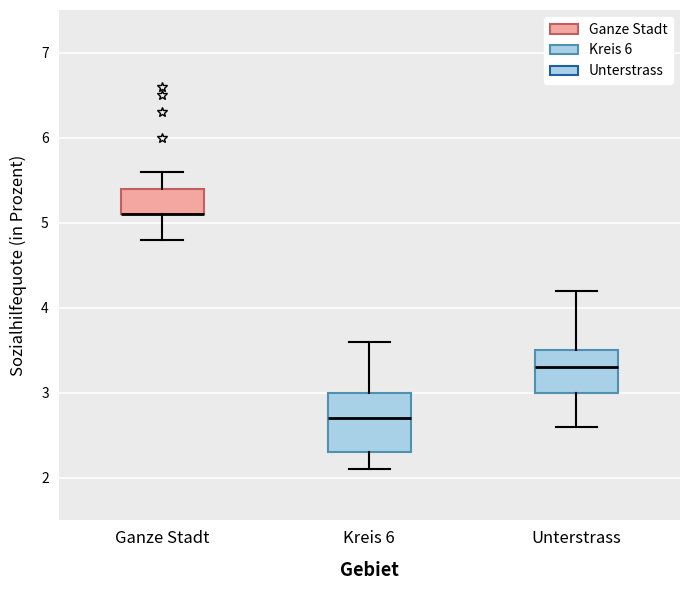

Reading left to right, read every box against the y-axis: the position of its median line, the range the box covers, and the ends of its whiskers. The values are not printed on the chart, so give them approximately, as read against the axis.

Ganze Stadt: median 5.1 (drawn on the box's lower edge), box 5.1 to 5.4, whiskers 4.8 to 5.6
Kreis 6: median 2.7, box 2.3 to 3.0, whiskers 2.1 to 3.6
Unterstrass: median 3.3, box 3.0 to 3.5, whiskers 2.6 to 4.2